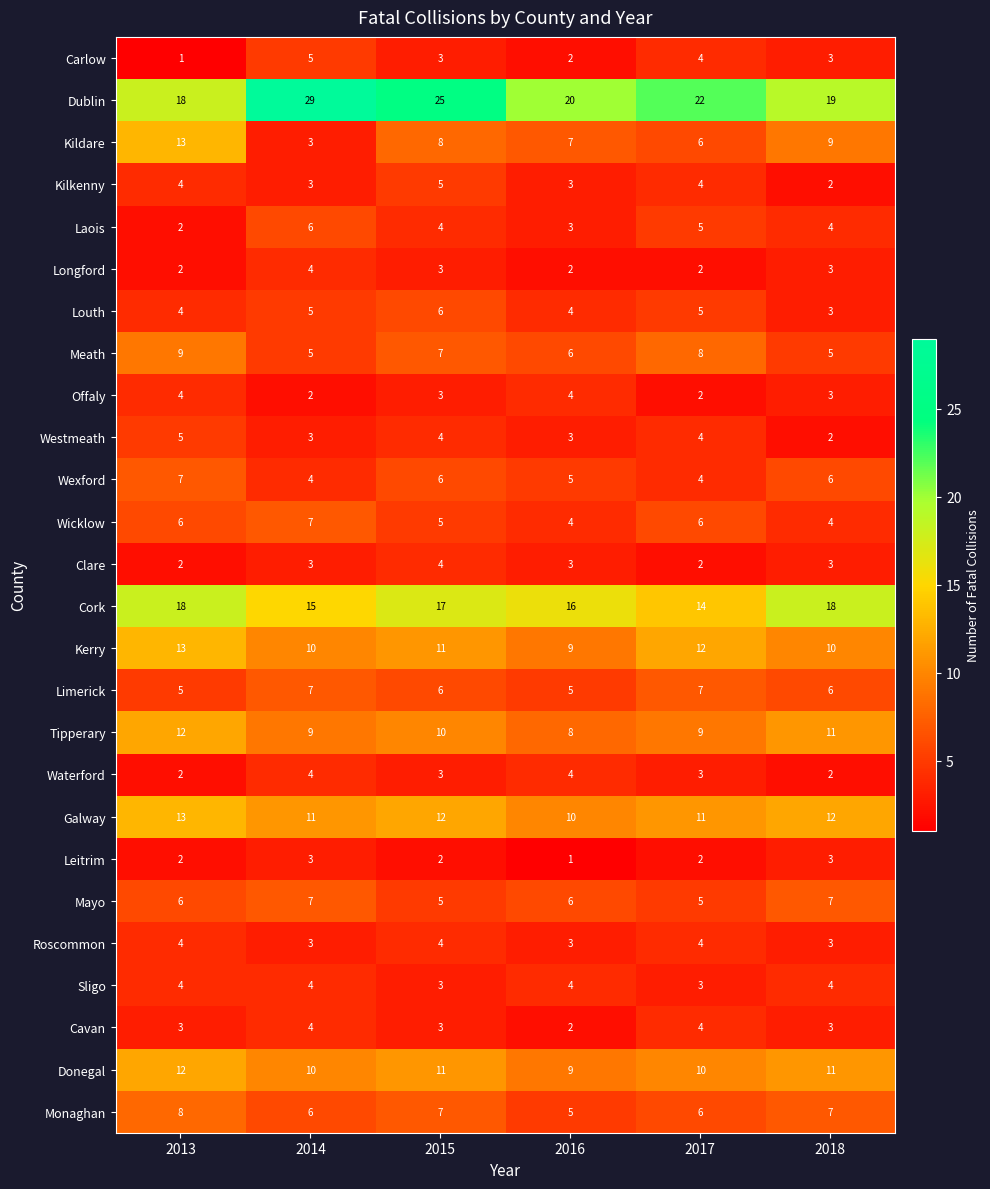

At how many categories does at least one series exceed 10?

6